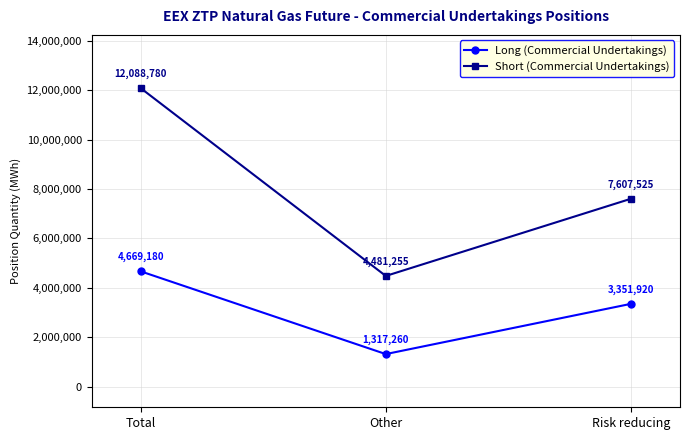

Is it true that Short (Commercial Undertakings) equals 12088780 at Total?

True